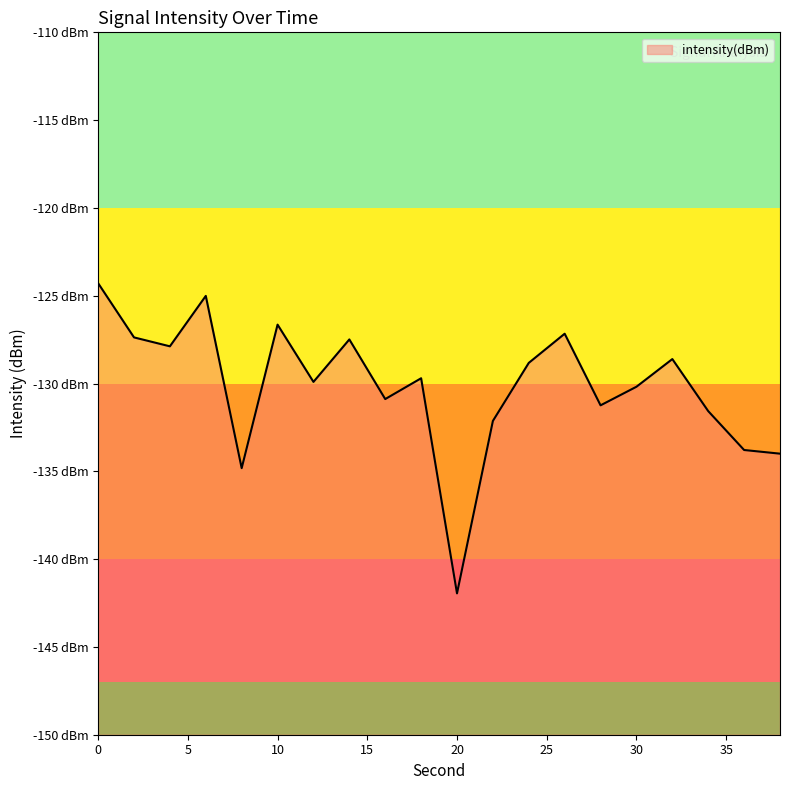

Rank the categories by value from lowest to highest.

20, 8, 38, 36, 22, 34, 28, 16, 30, 12, 18, 24, 32, 4, 14, 2, 26, 10, 6, 0